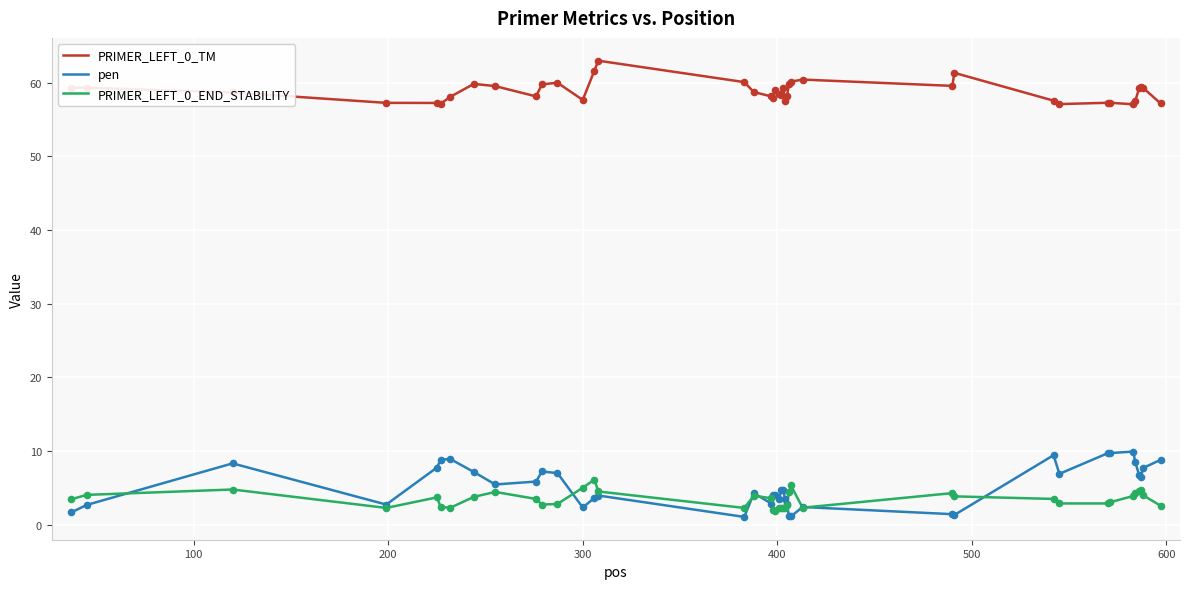

List the series in order of their peak value, highest first.

PRIMER_LEFT_0_TM, pen, PRIMER_LEFT_0_END_STABILITY